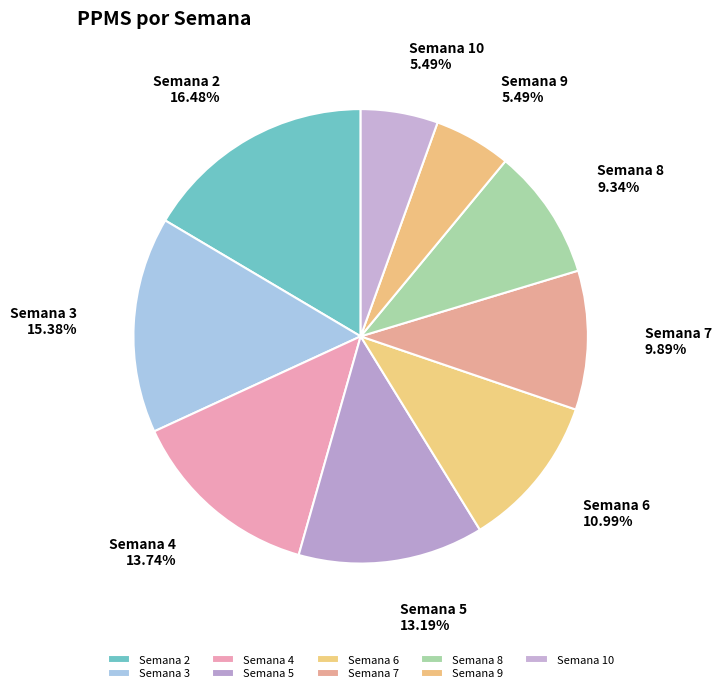

How many slices are in this pie chart?

9